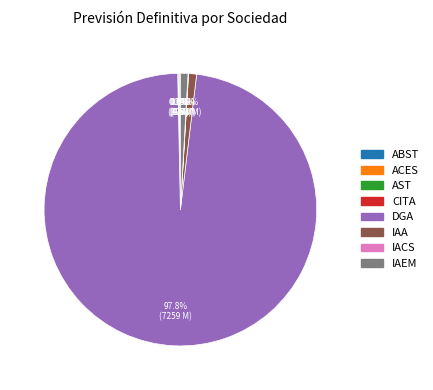

Which category has the biggest portion of the pie?

DGA